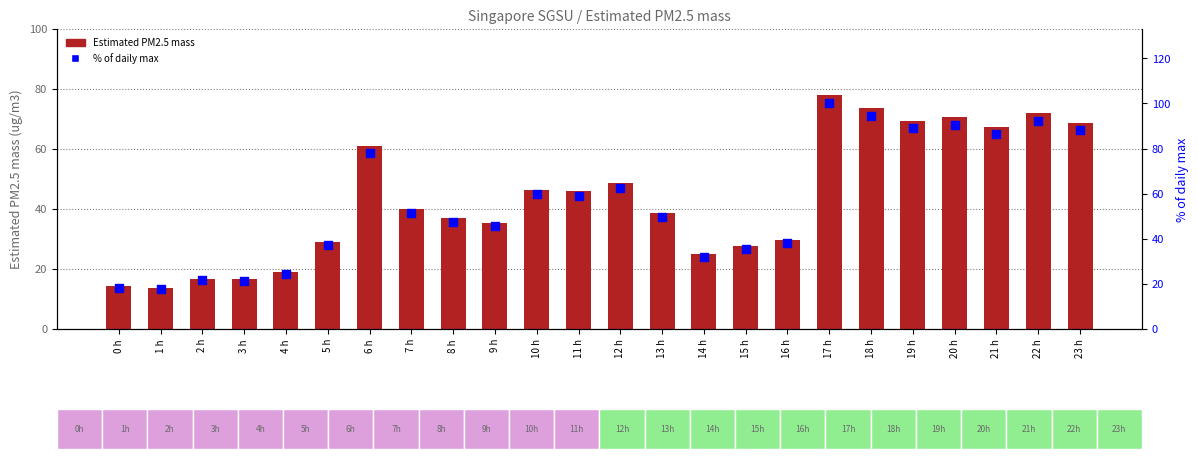

Which series has the largest Y range (max minus min)?

% of daily max